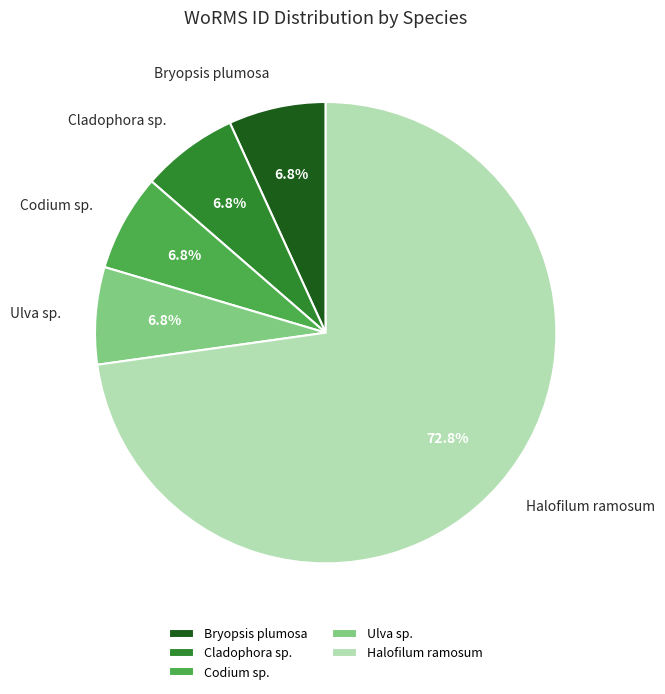

Which has a higher value, Bryopsis plumosa or Halofilum ramosum?

Halofilum ramosum